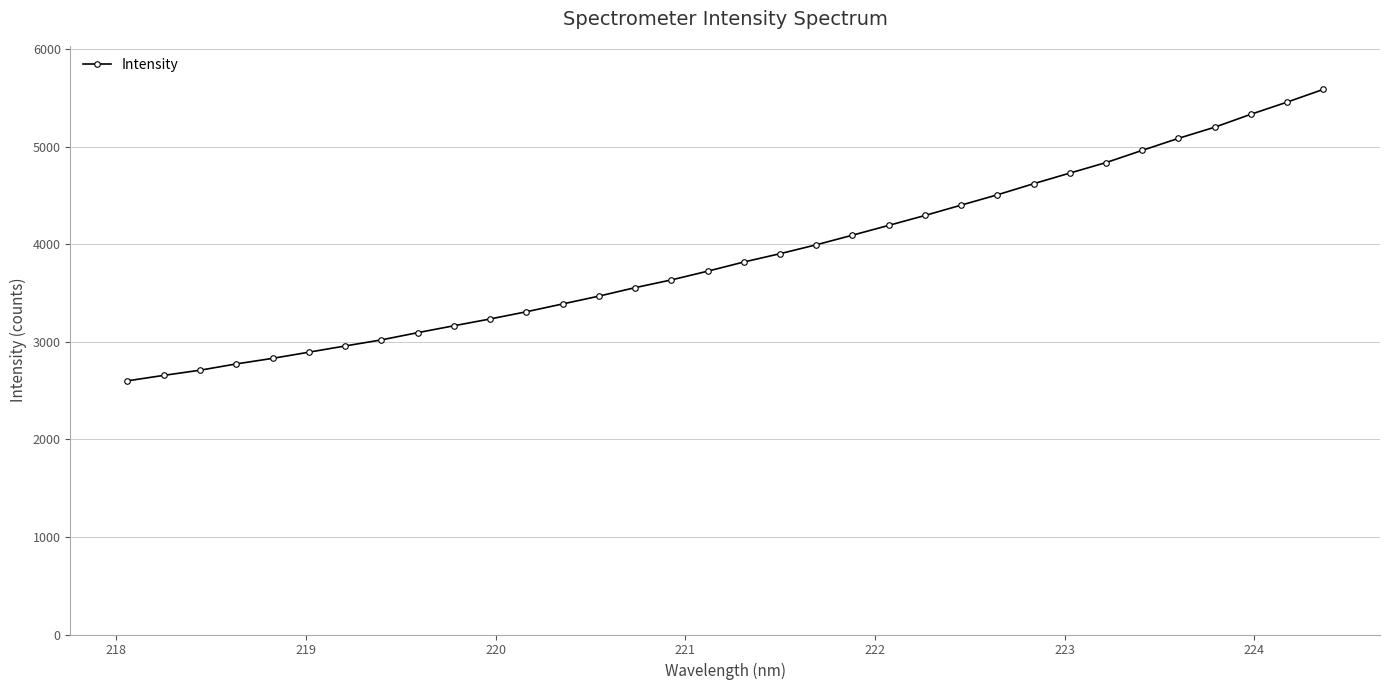

What is the smallest value displayed?

2600.4